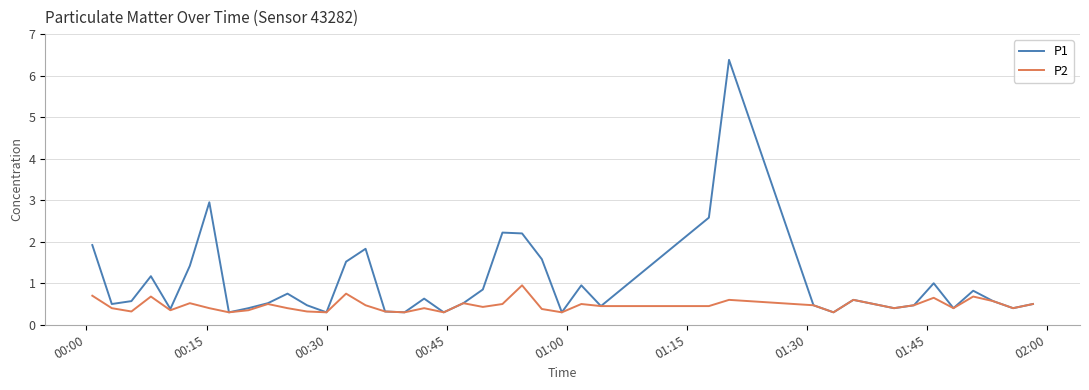

What is the minimum value shown in the chart?

0.3